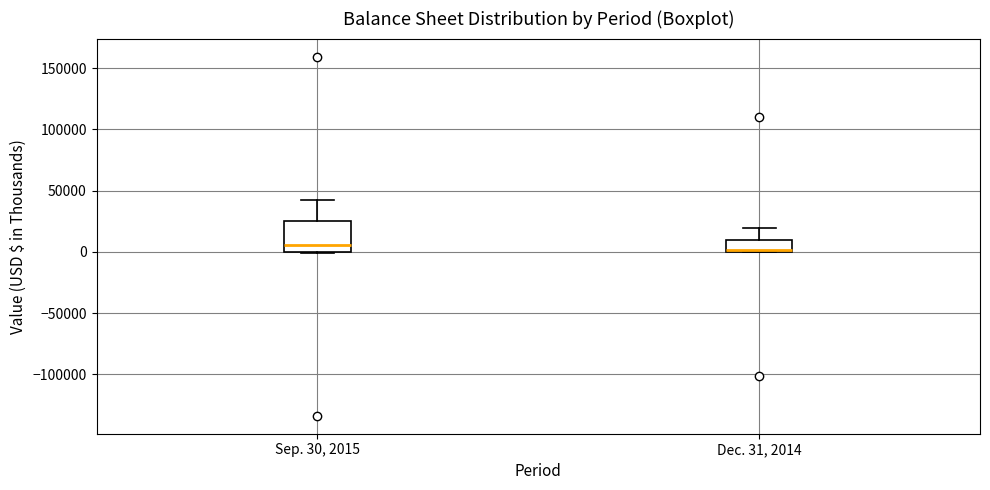

Reading left to right, transcribe this box plot: for each box, give where its median line is, the range the box spans, and where its two whiskers end, as read against the y-axis. The values are not printed on the chart, so give them approximately, as read against the axis.

Sep. 30, 2015: median 5000, box 0 to 25000, whiskers 0 to 45000
Dec. 31, 2014: median 0, box 0 to 10000, whiskers 0 to 20000